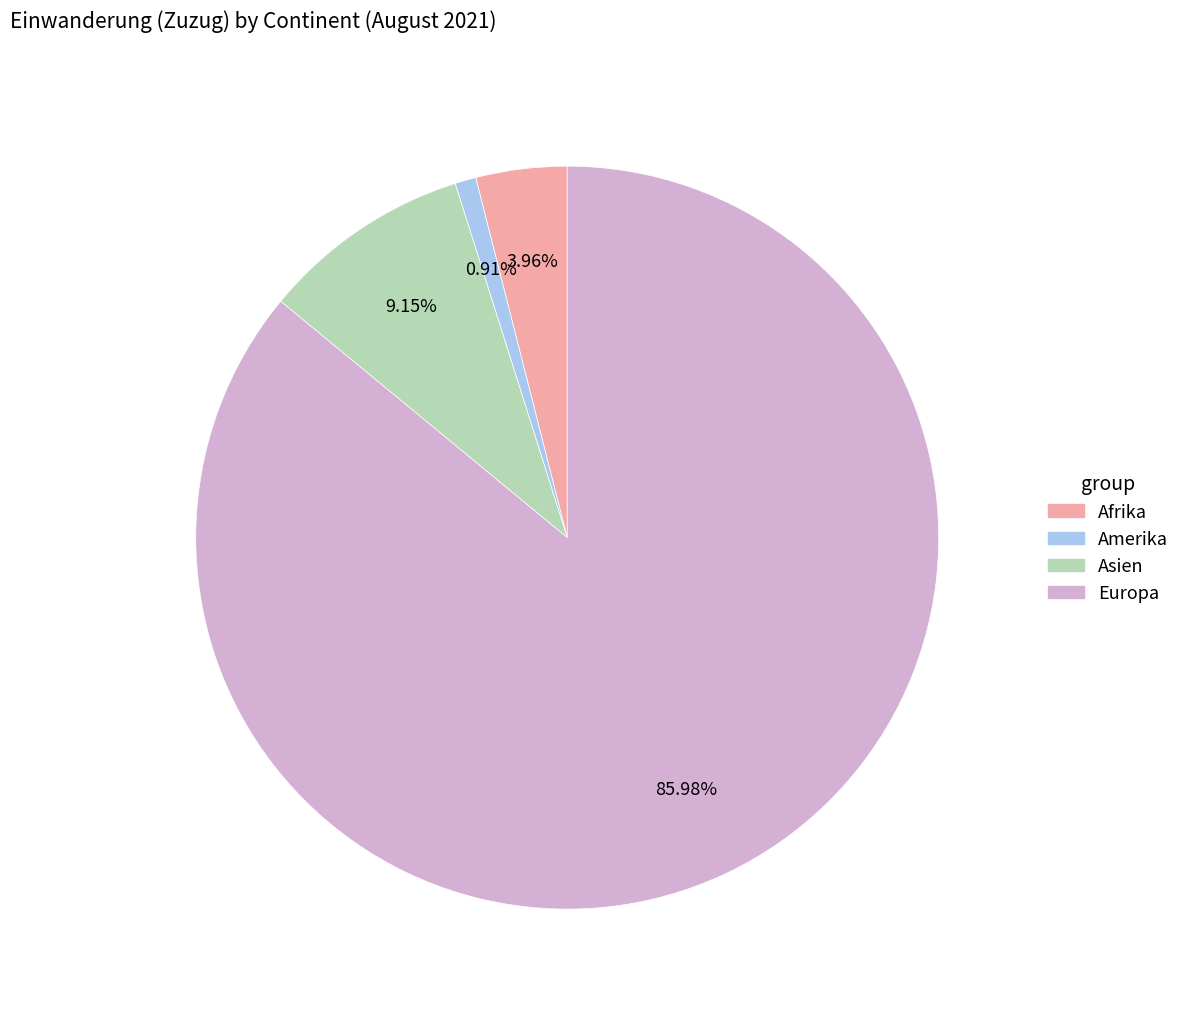

How many segments does this pie chart have?

4